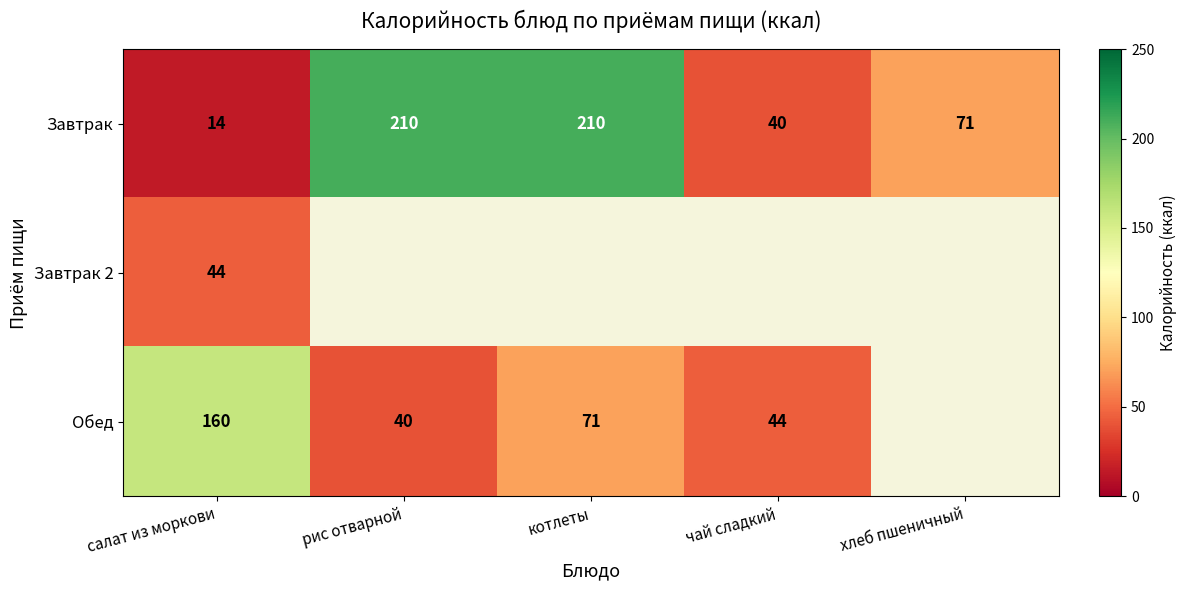

At which category is the sum across all series the highest?

салат из моркови